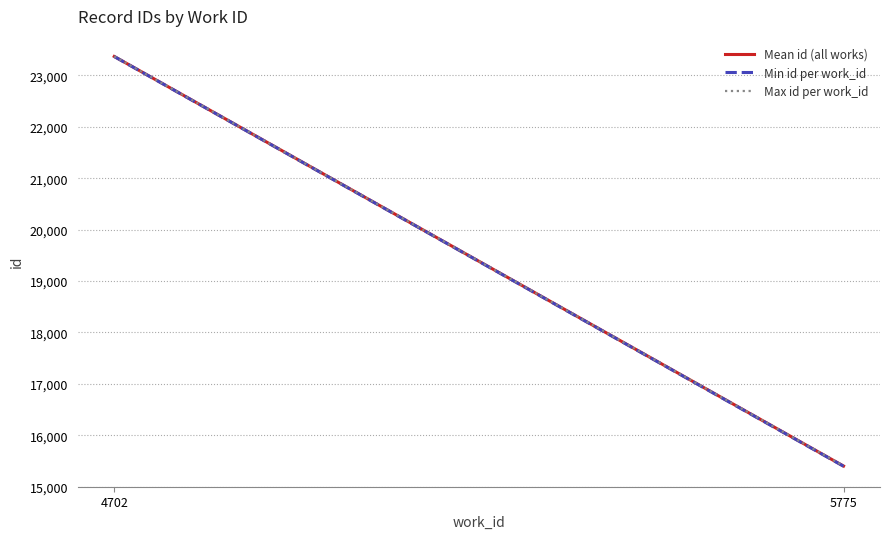

What is the lowest value of the Mean id (all works) series?

15398.5